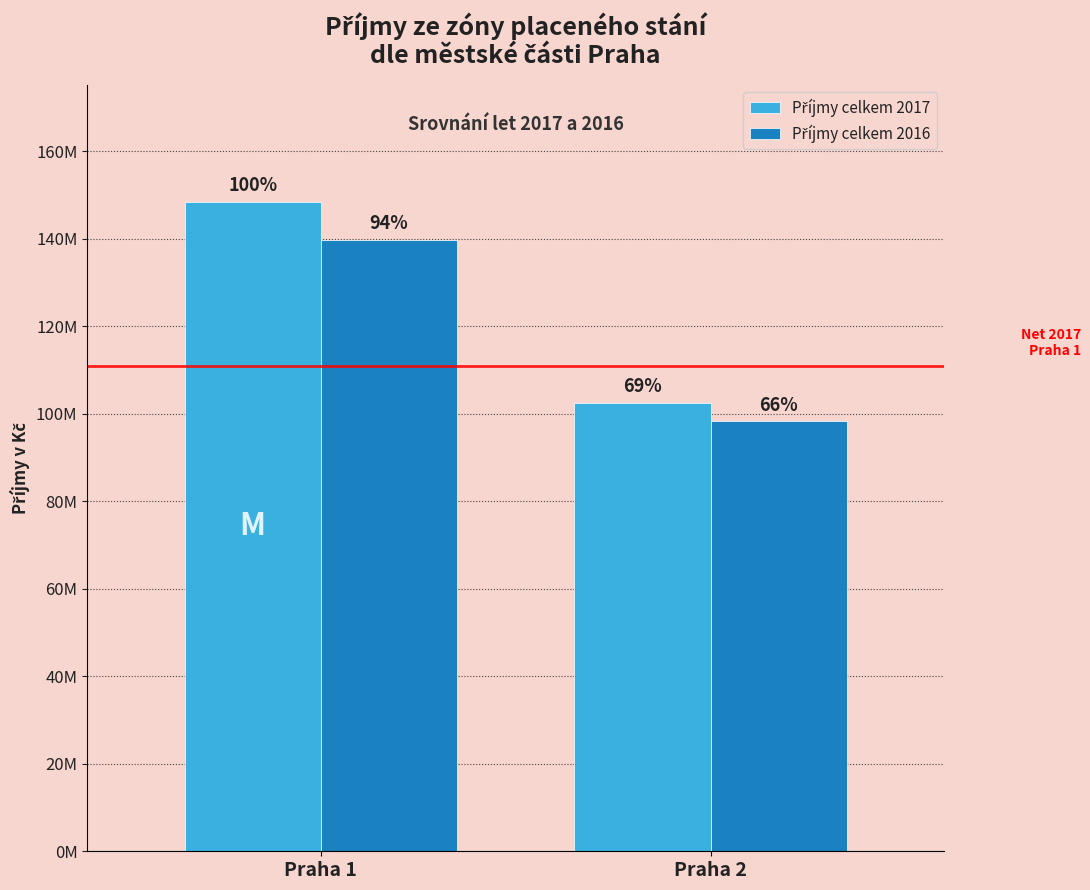

Does the chart contain any negative values?

No